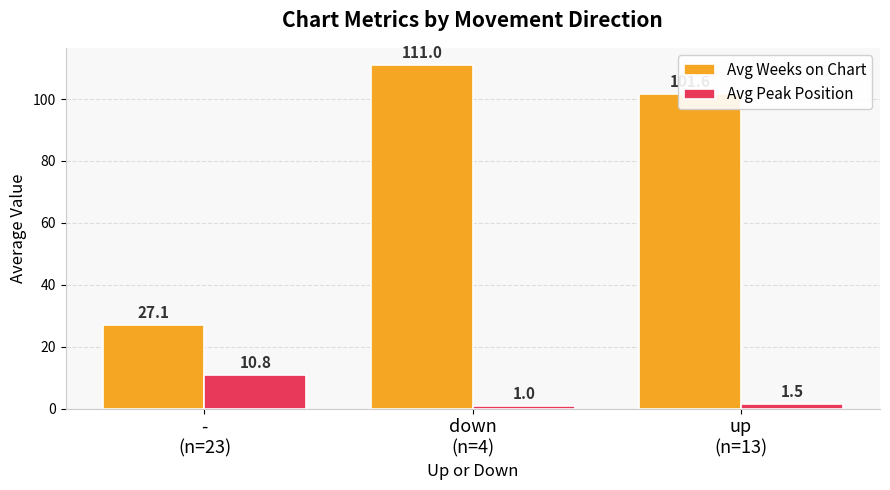

Rank the series by their maximum value, from lowest to highest.

Avg Peak Position, Avg Weeks on Chart